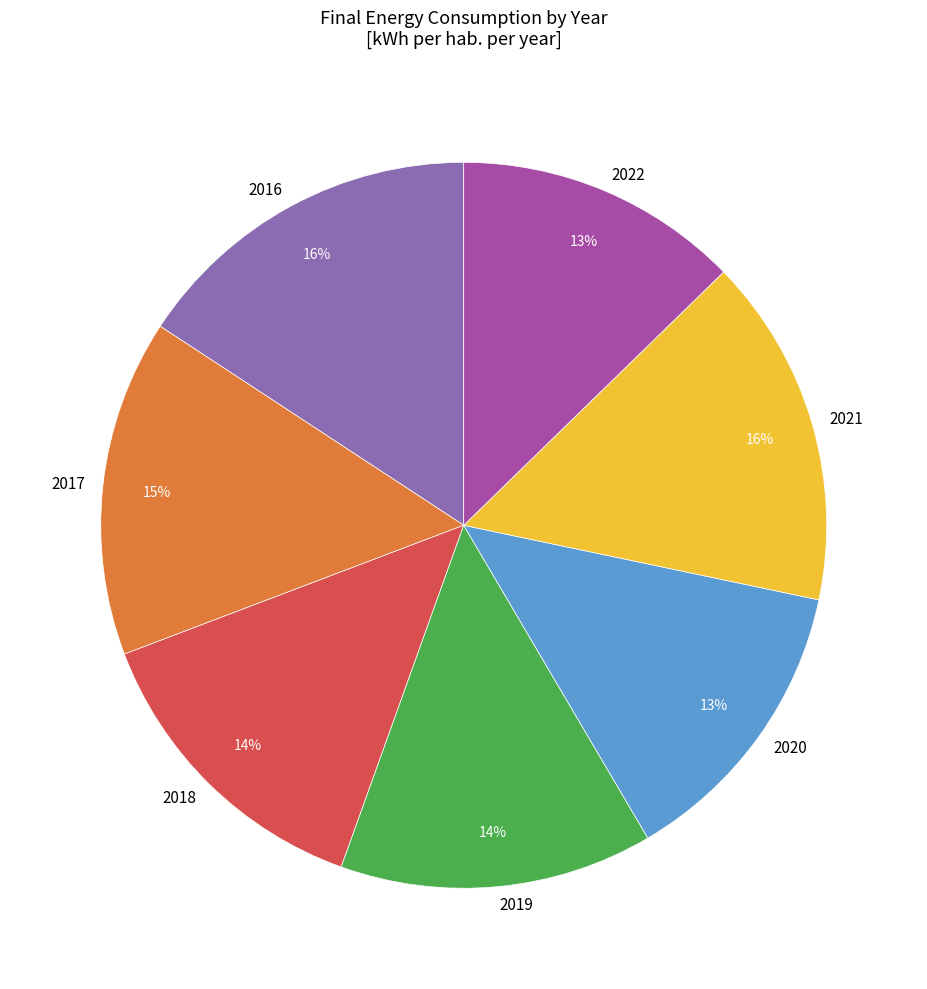

To the nearest percent, what is the difference between the largest and smallest slice percentages?

3%